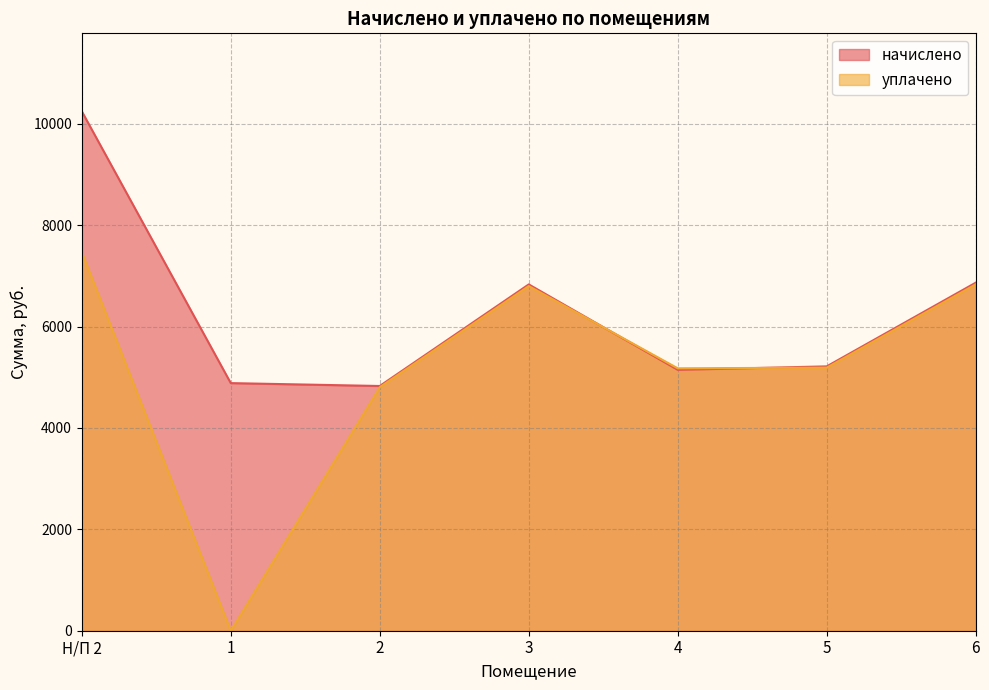

How many values in the начислено series are below 5215?

3